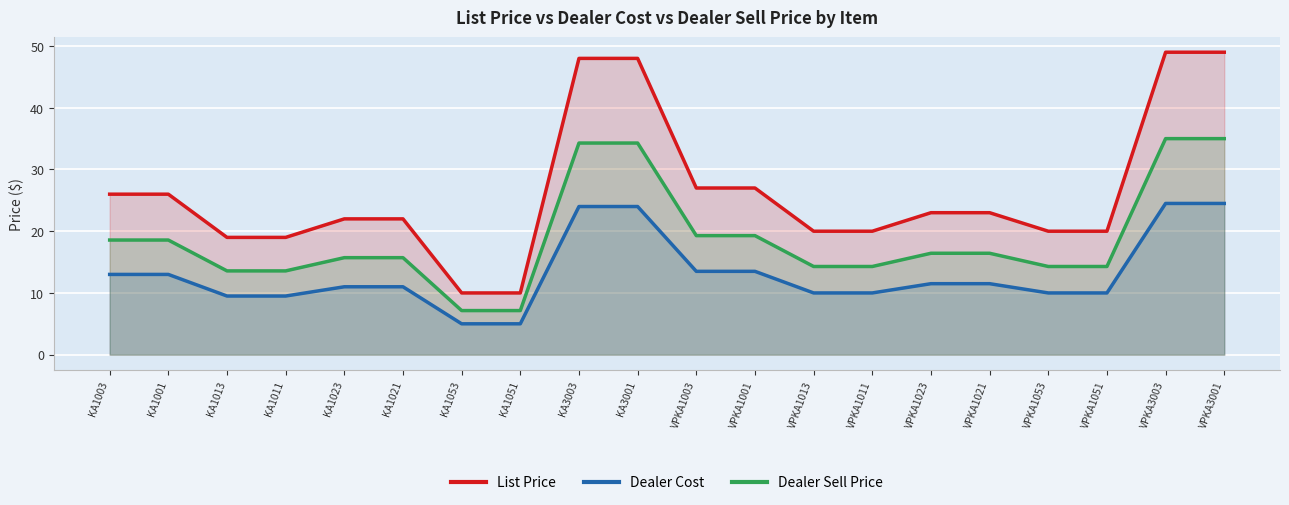

True or false: Dealer Cost and Dealer Sell Price cross at least once.

False